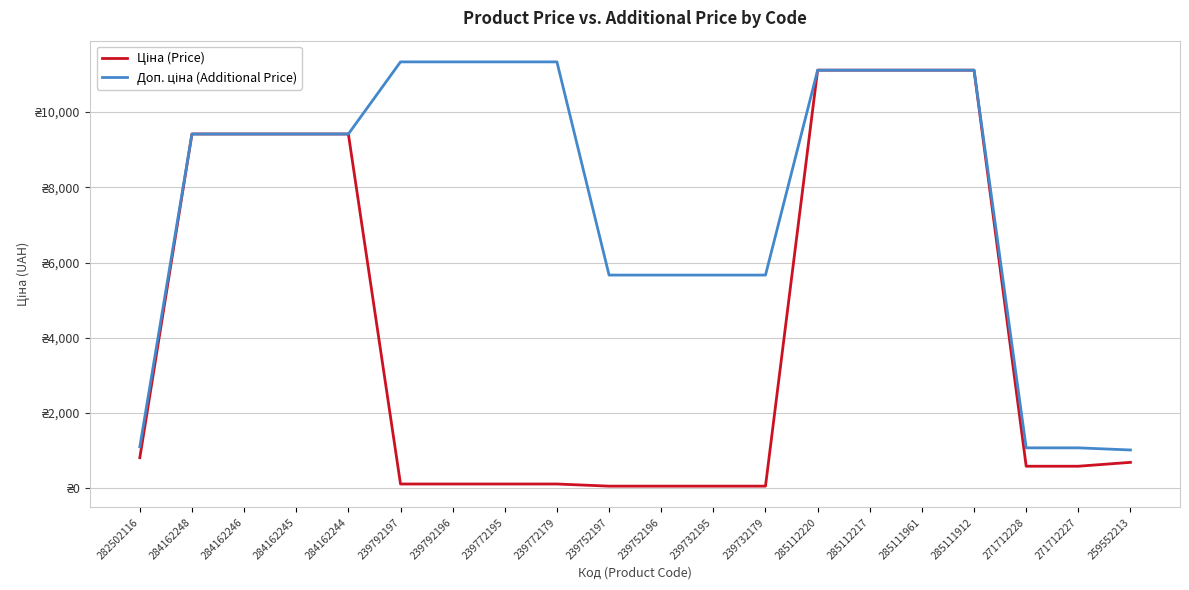

Is this an area chart (filled region under the line)?

No